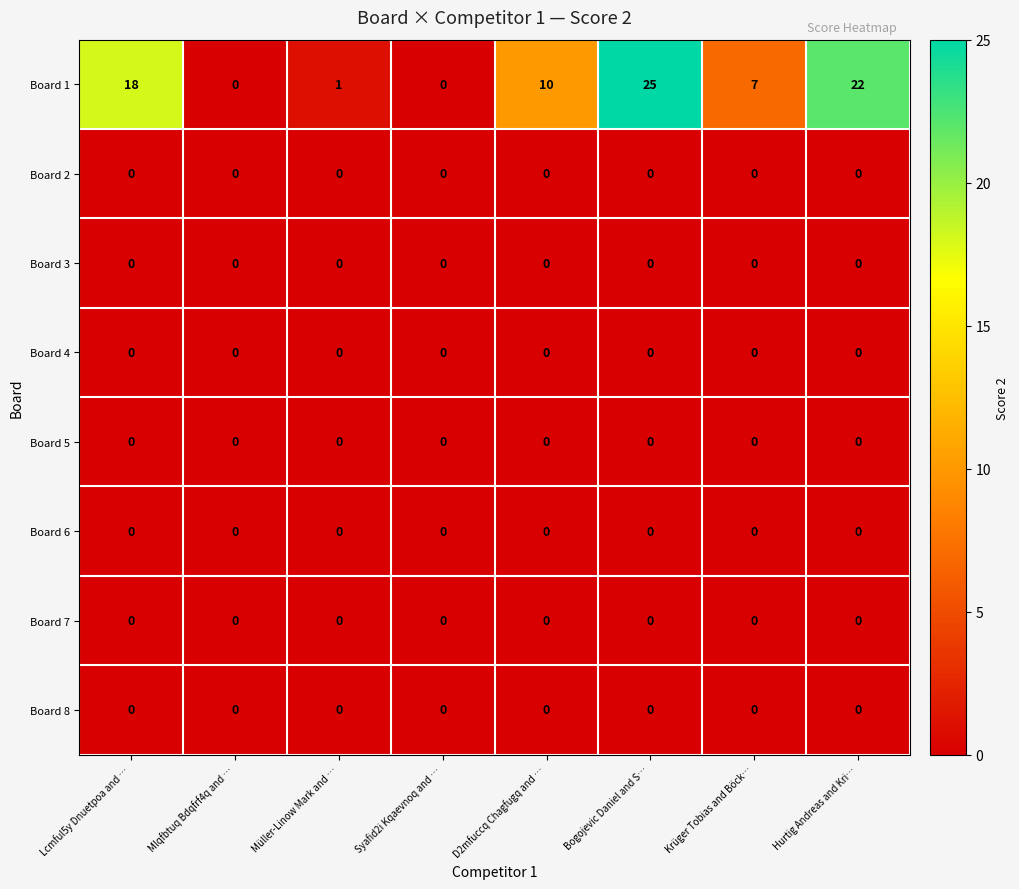

Is it true that Board 7 equals 0 at D2mfuccq Chagfugq and …?

True